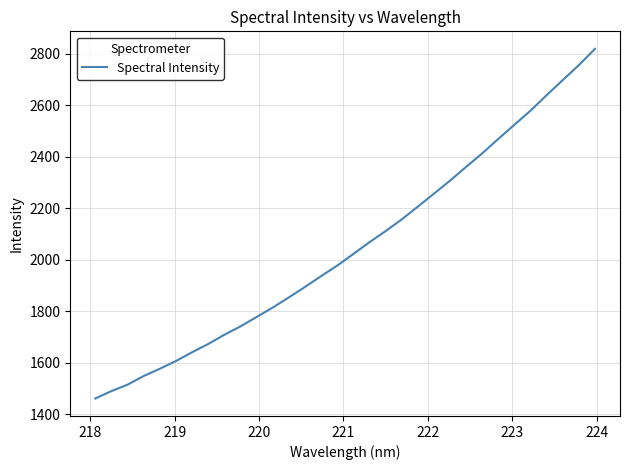

What is the maximum value shown in the chart?

2818.9